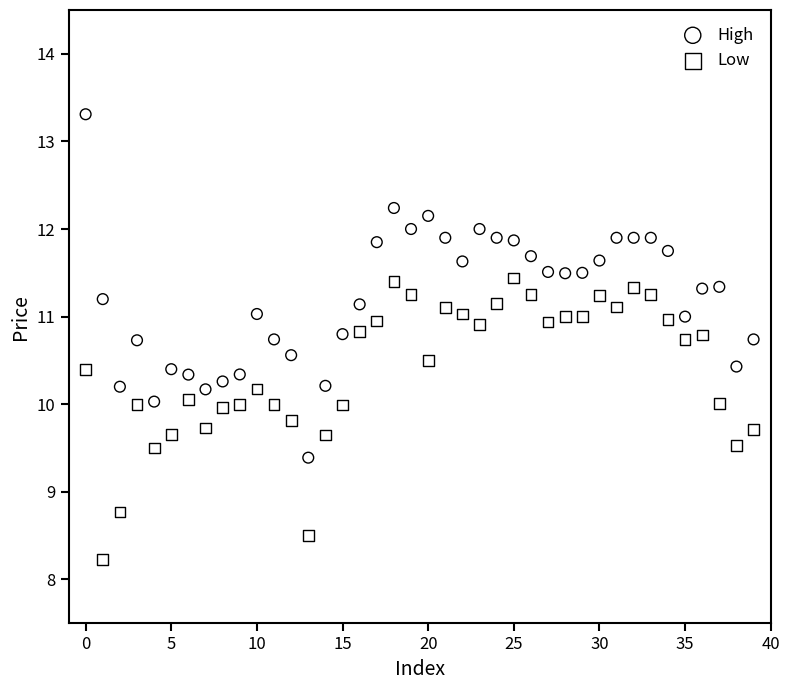

What are all the series names shown in the legend?

High, Low